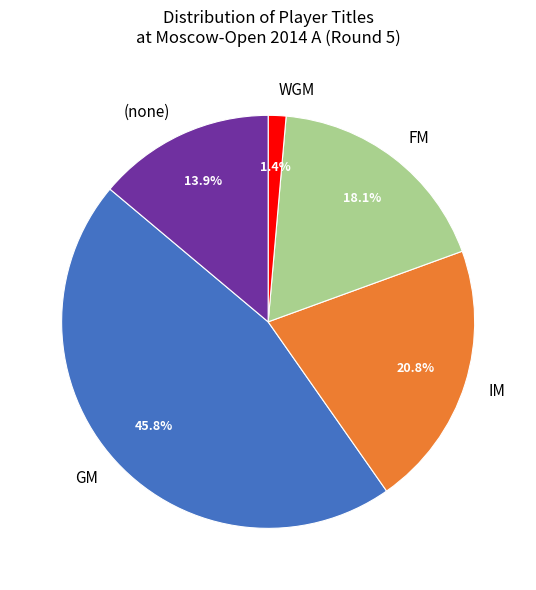

What is the smallest slice in the pie chart?

WGM